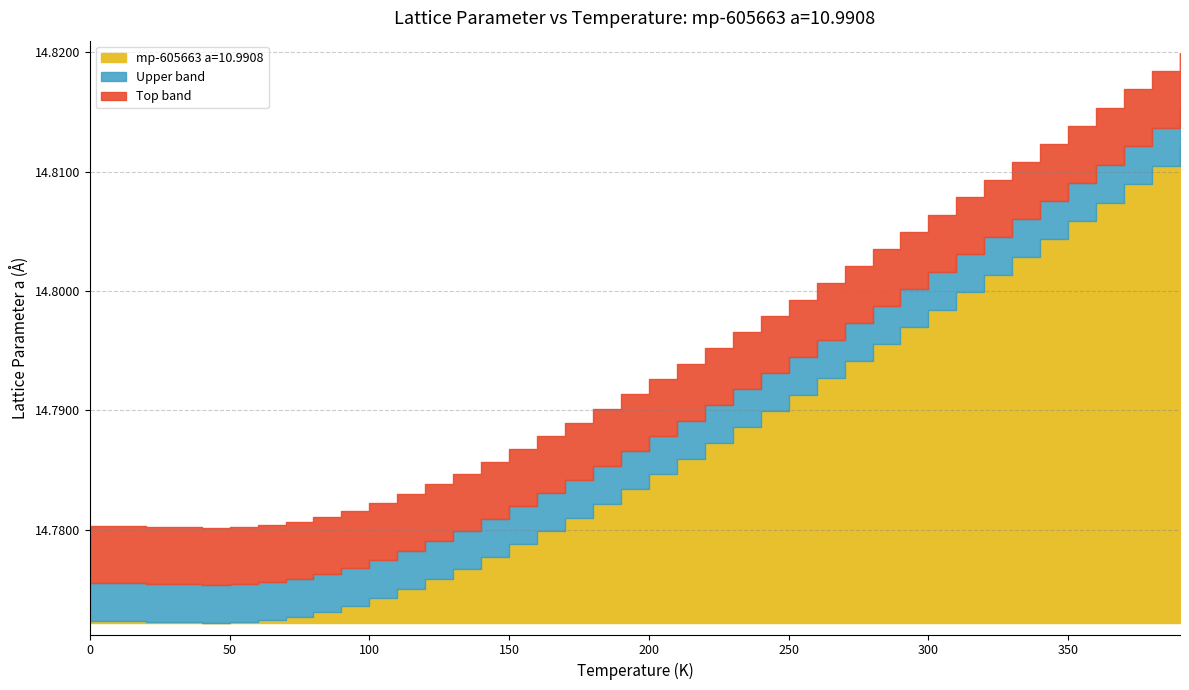

What is the maximum value shown in the chart?

14.8